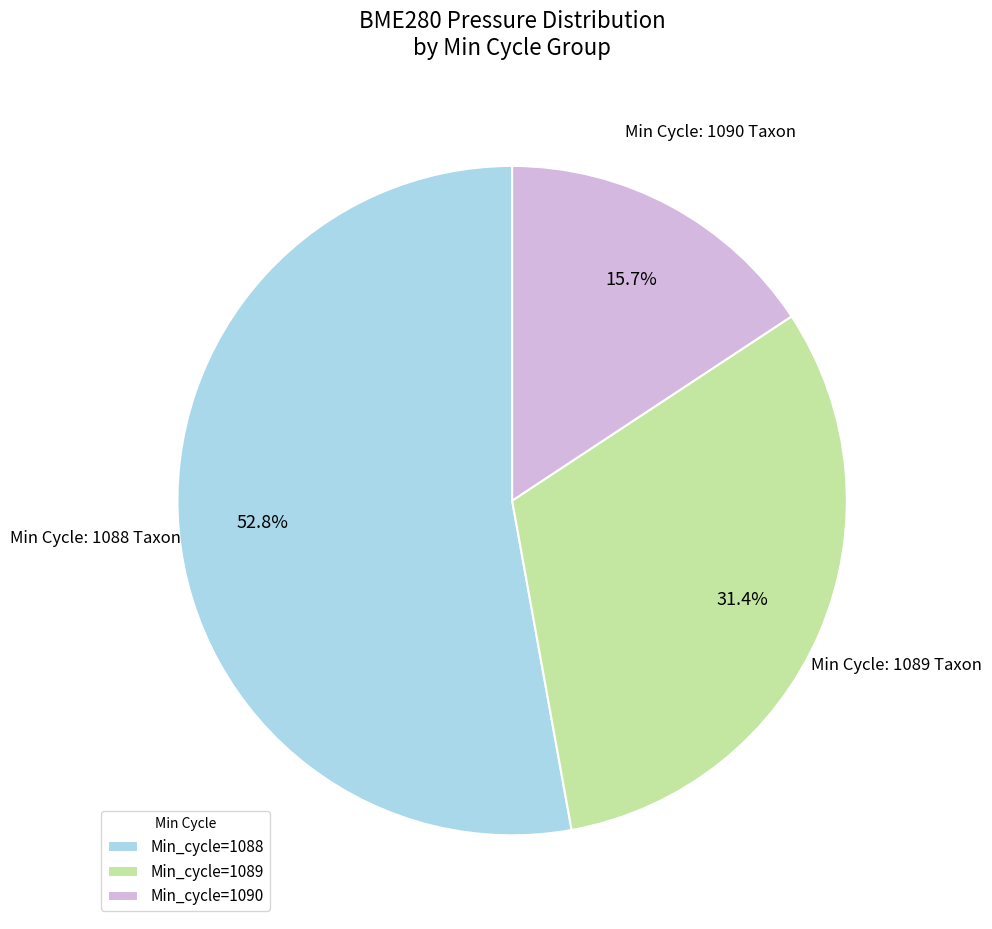

What is the largest slice in the pie chart?

Min_cycle=1088